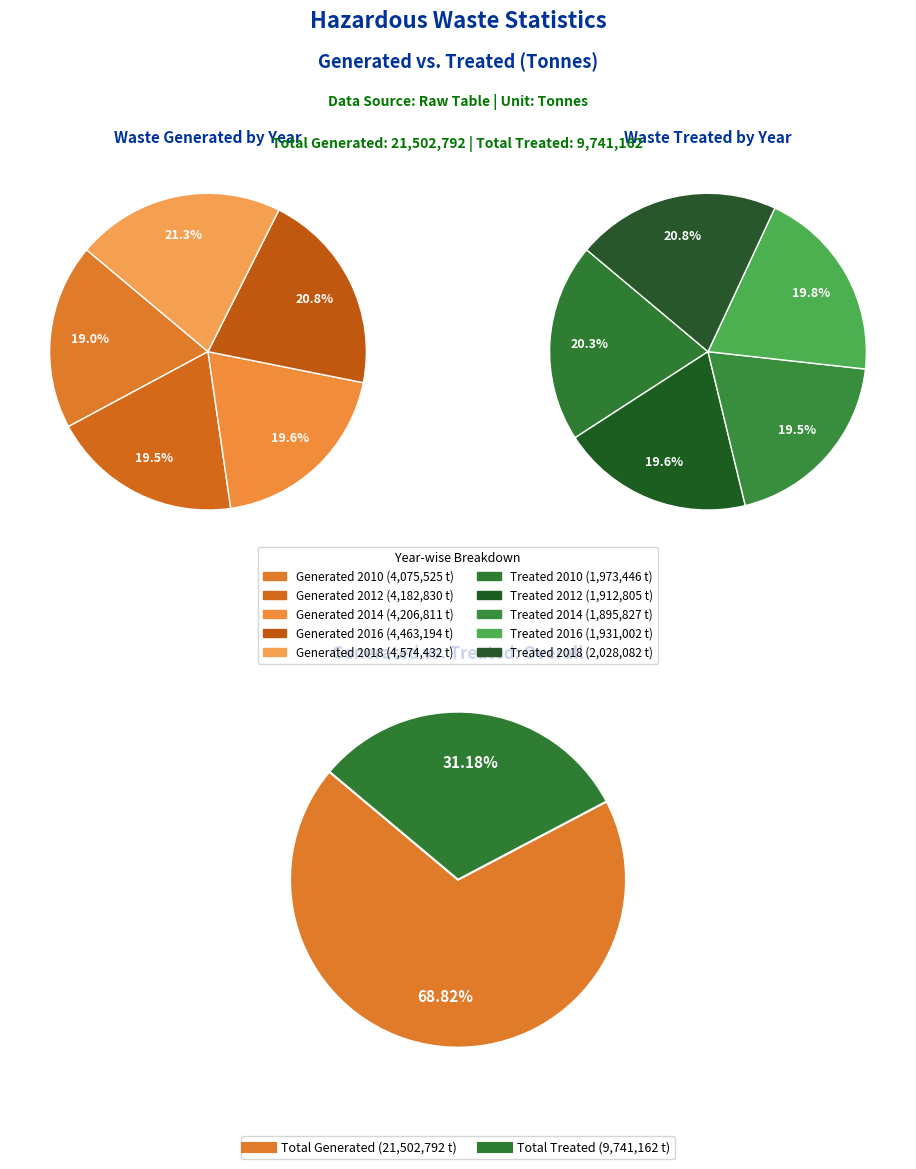

Does 2016 account for over 50% of the chart?

No